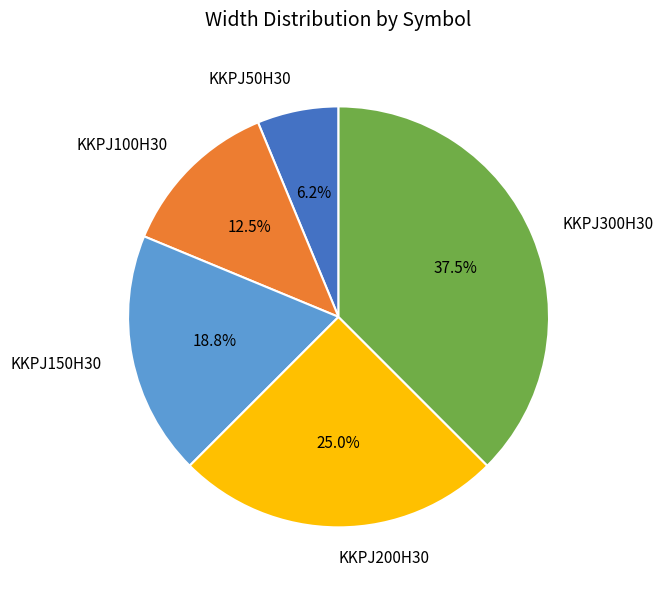

What percentage is NOT represented by KKPJ300H30?

62.5%